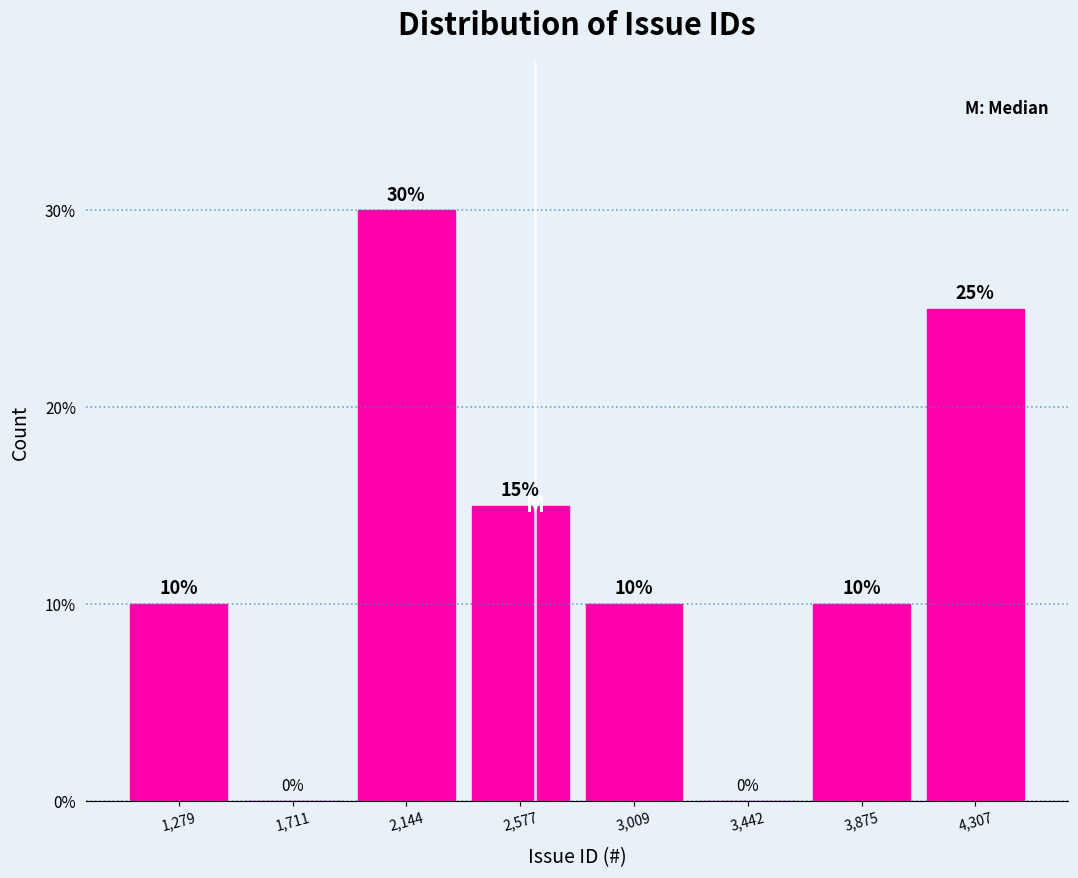

Reading left to right, transcribe this chart: for each bar, give the range it covers on the x-axis and its height. The bar edges are not printed on the chart, so give them approximately, as read against the axis.

1050 to 1500: 10
1500 to 1950: 0
1950 to 2350: 30
2350 to 2800: 15
2800 to 3250: 10
3250 to 3650: 0
3650 to 4100: 10
4100 to 4500: 25